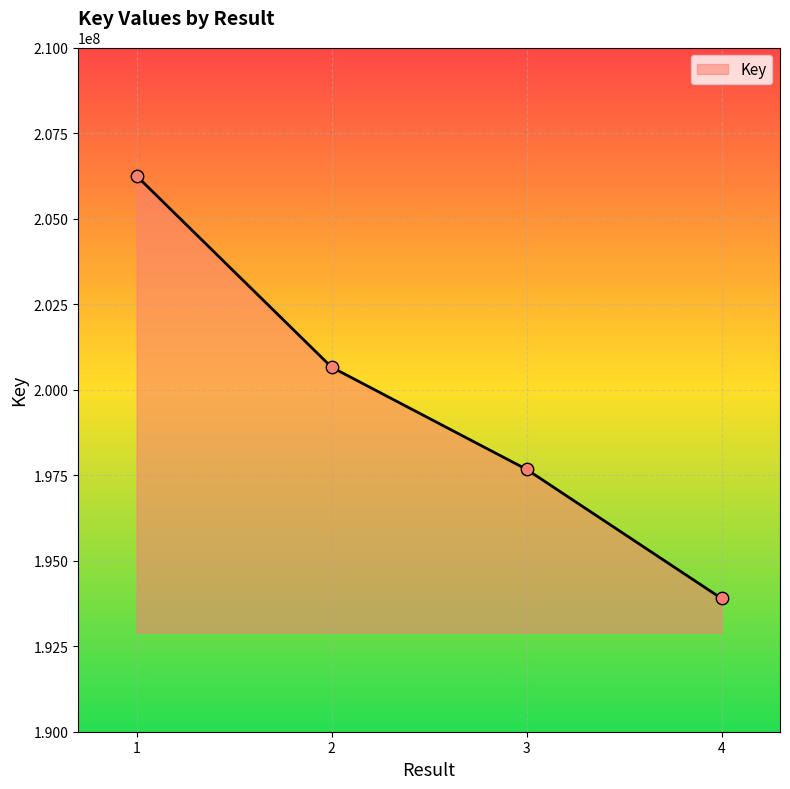

What is the ratio of the value at 1 to the value at 2?

1.0